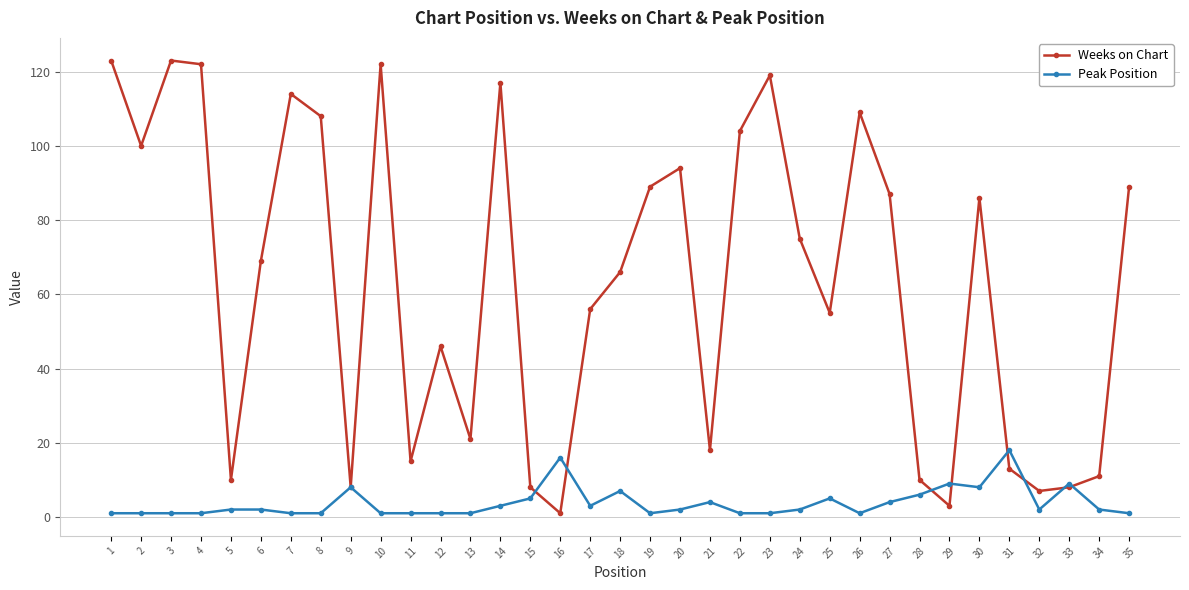

What is the maximum value for Weeks on Chart?

123